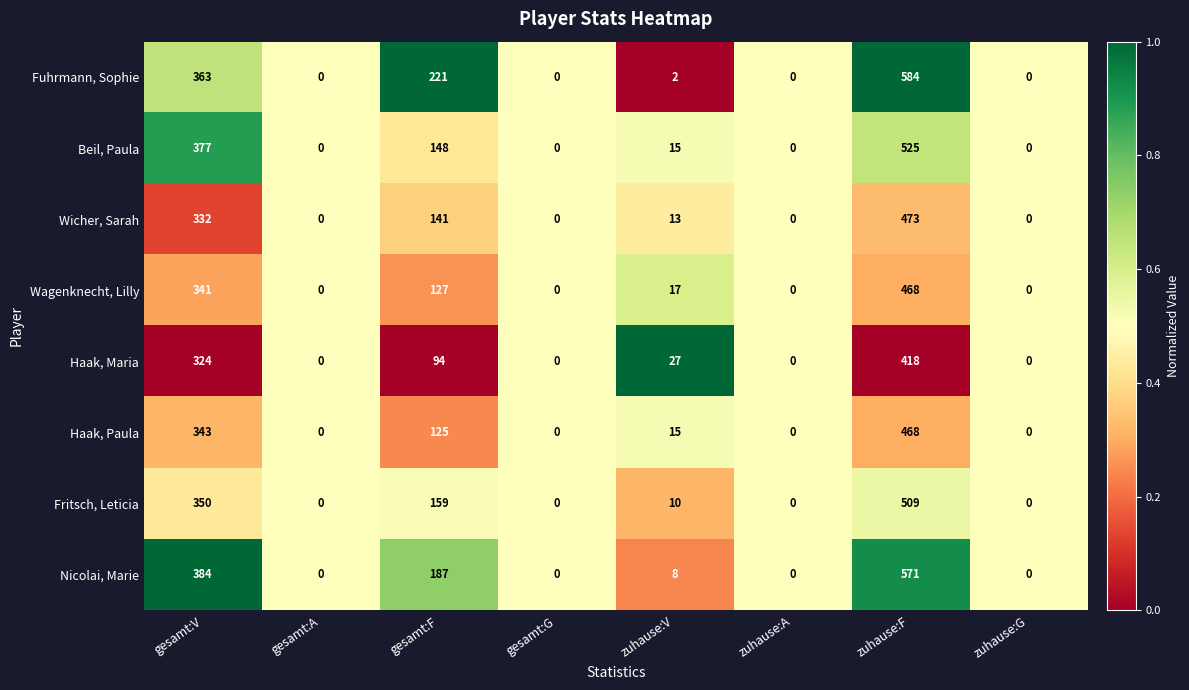

At which category is the sum across all series the highest?

zuhause:F